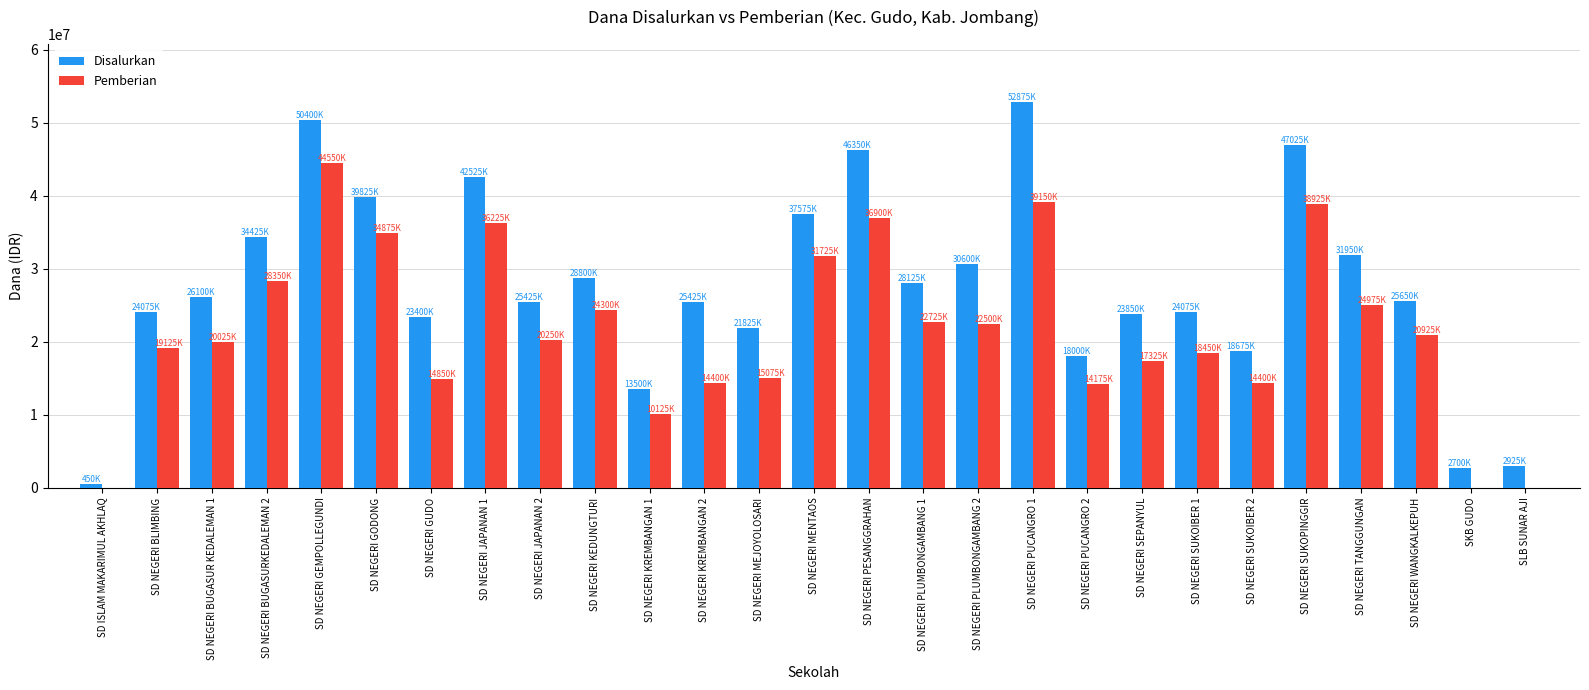

What is the sum of the Pemberian values at SD NEGERI SUKOIBER 2 and SD NEGERI BUGASURKEDALEMAN 2?

42750000